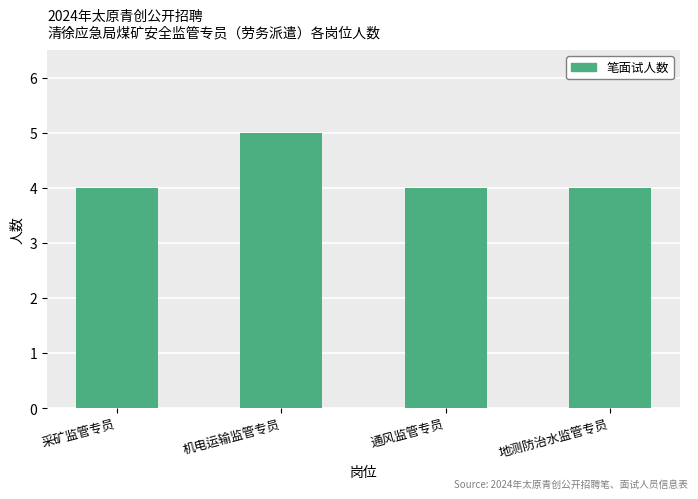

What value does the data have at 采矿监管专员?

4